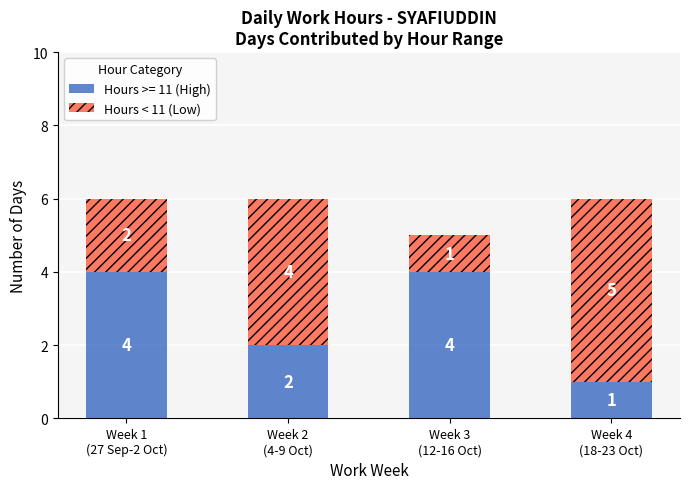

What is the average value of the Hours >= 11 (High) series?

3